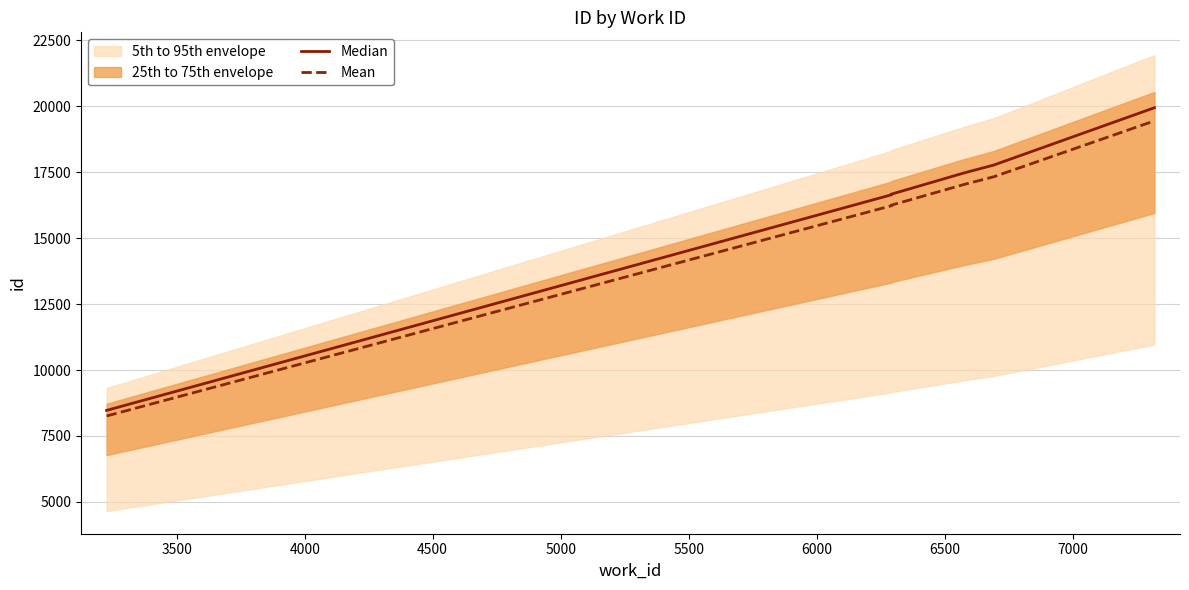

How many lines are shown in the chart?

2